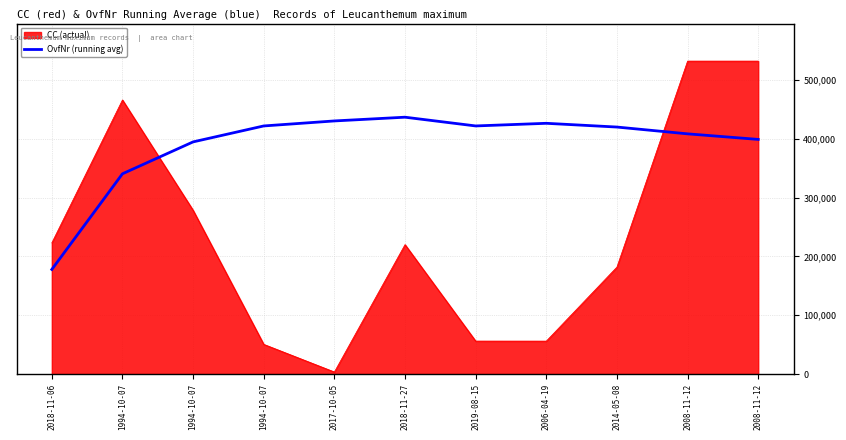

What are all the series names shown in the legend?

CC (actual), OvfNr (running avg)